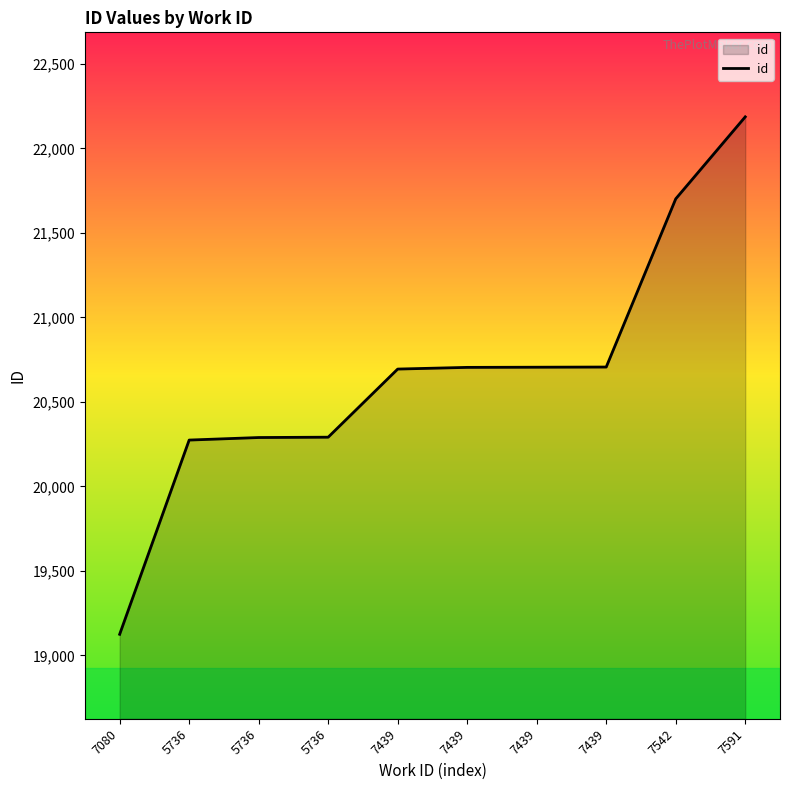

What is the average value?

20668